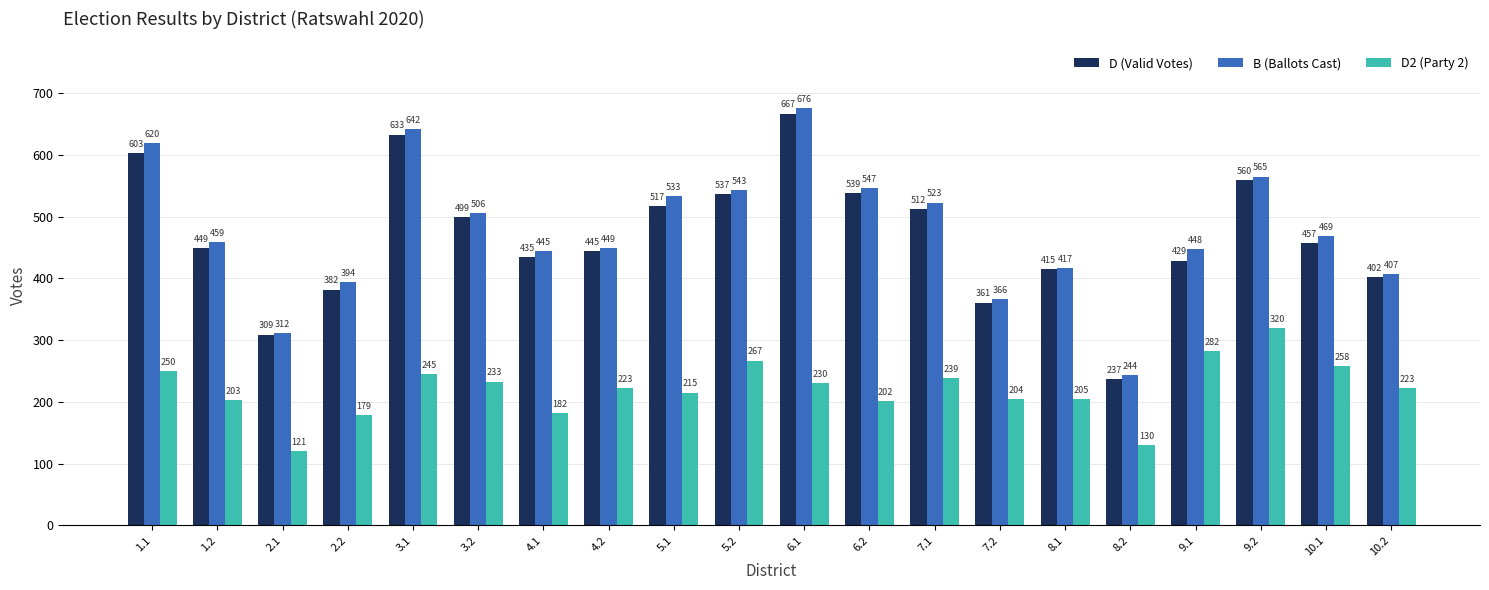

Rank the series at 10.2 from highest to lowest value.

B (Ballots Cast), D (Valid Votes), D2 (Party 2)